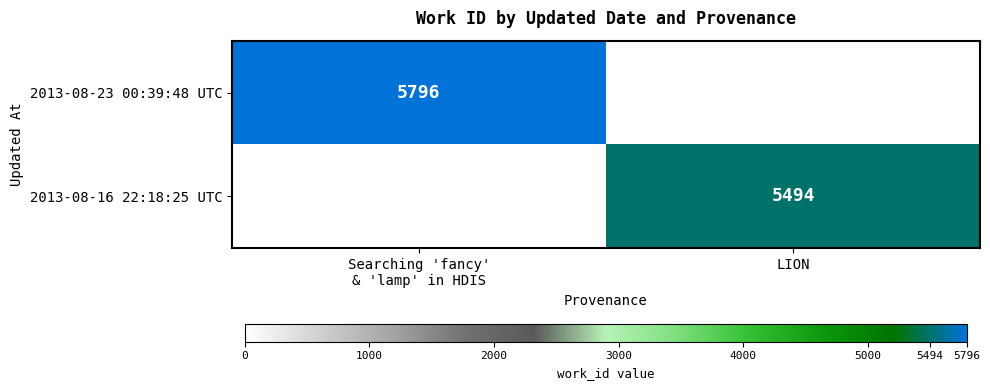

True or false: 2013-08-16 22:18:25 UTC has a value of 5494 at LION.

True